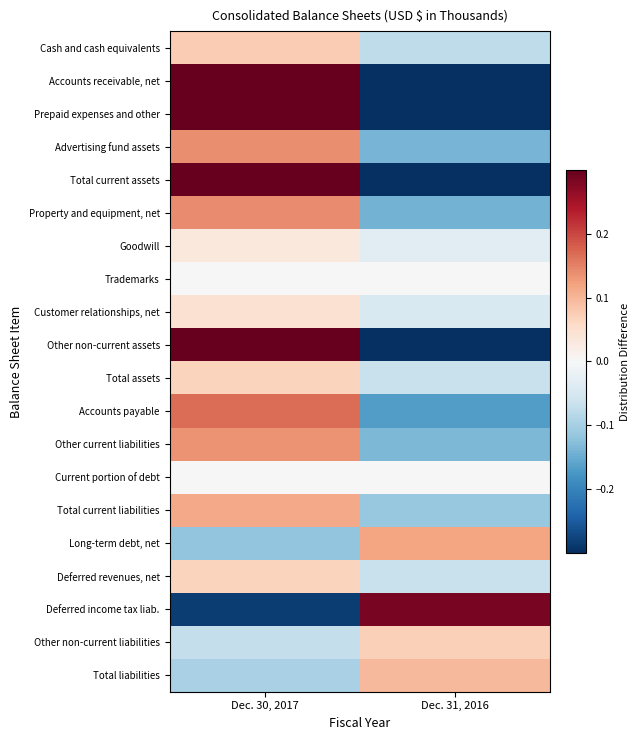

Which series has the largest range (max minus min)?

Other non-current assets